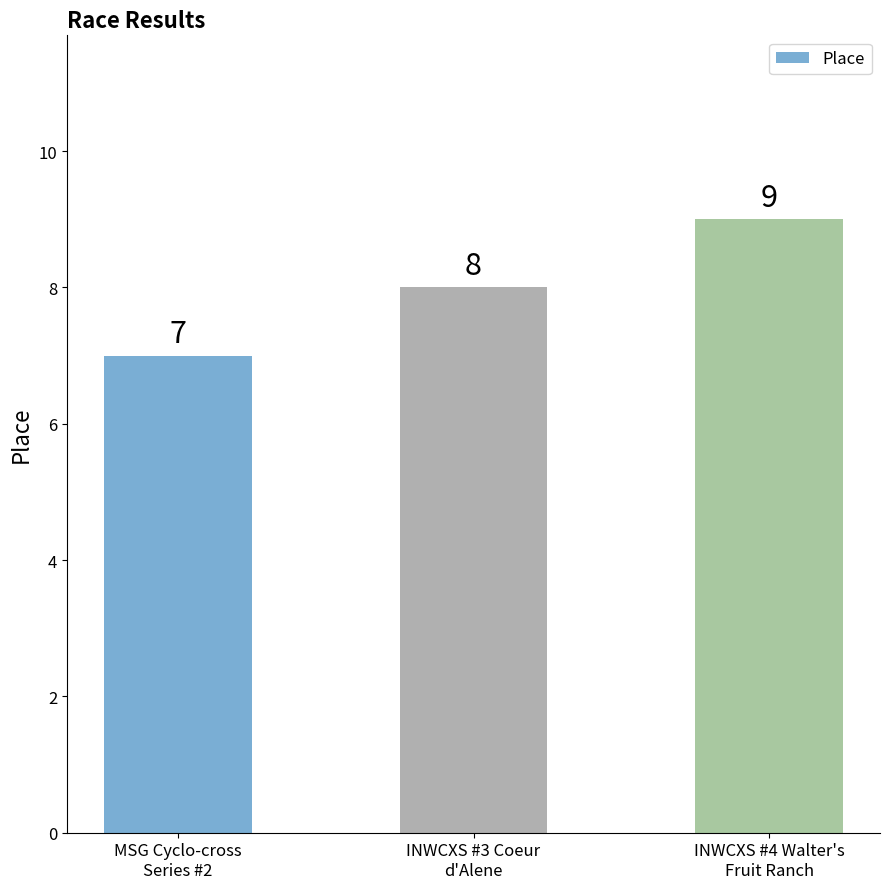

Reading right to left, list all the values displayed in this chart.

INWCXS #4 Walter's
Fruit Ranch=9	INWCXS #3 Coeur
d'Alene=8	MSG Cyclo-cross
Series #2=7